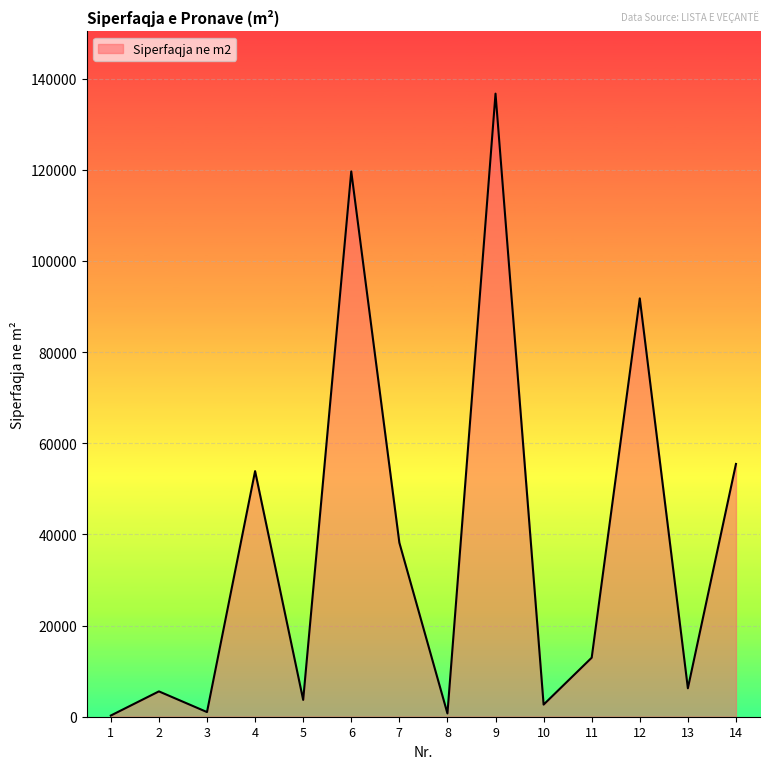

How many lines are shown in the chart?

1